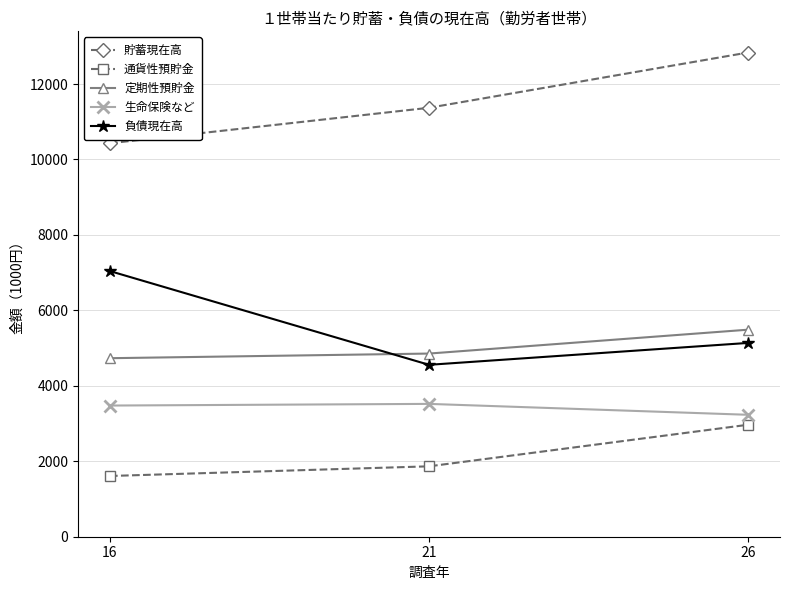

Is it true that 負債現在高 equals 5137 at 26?

True